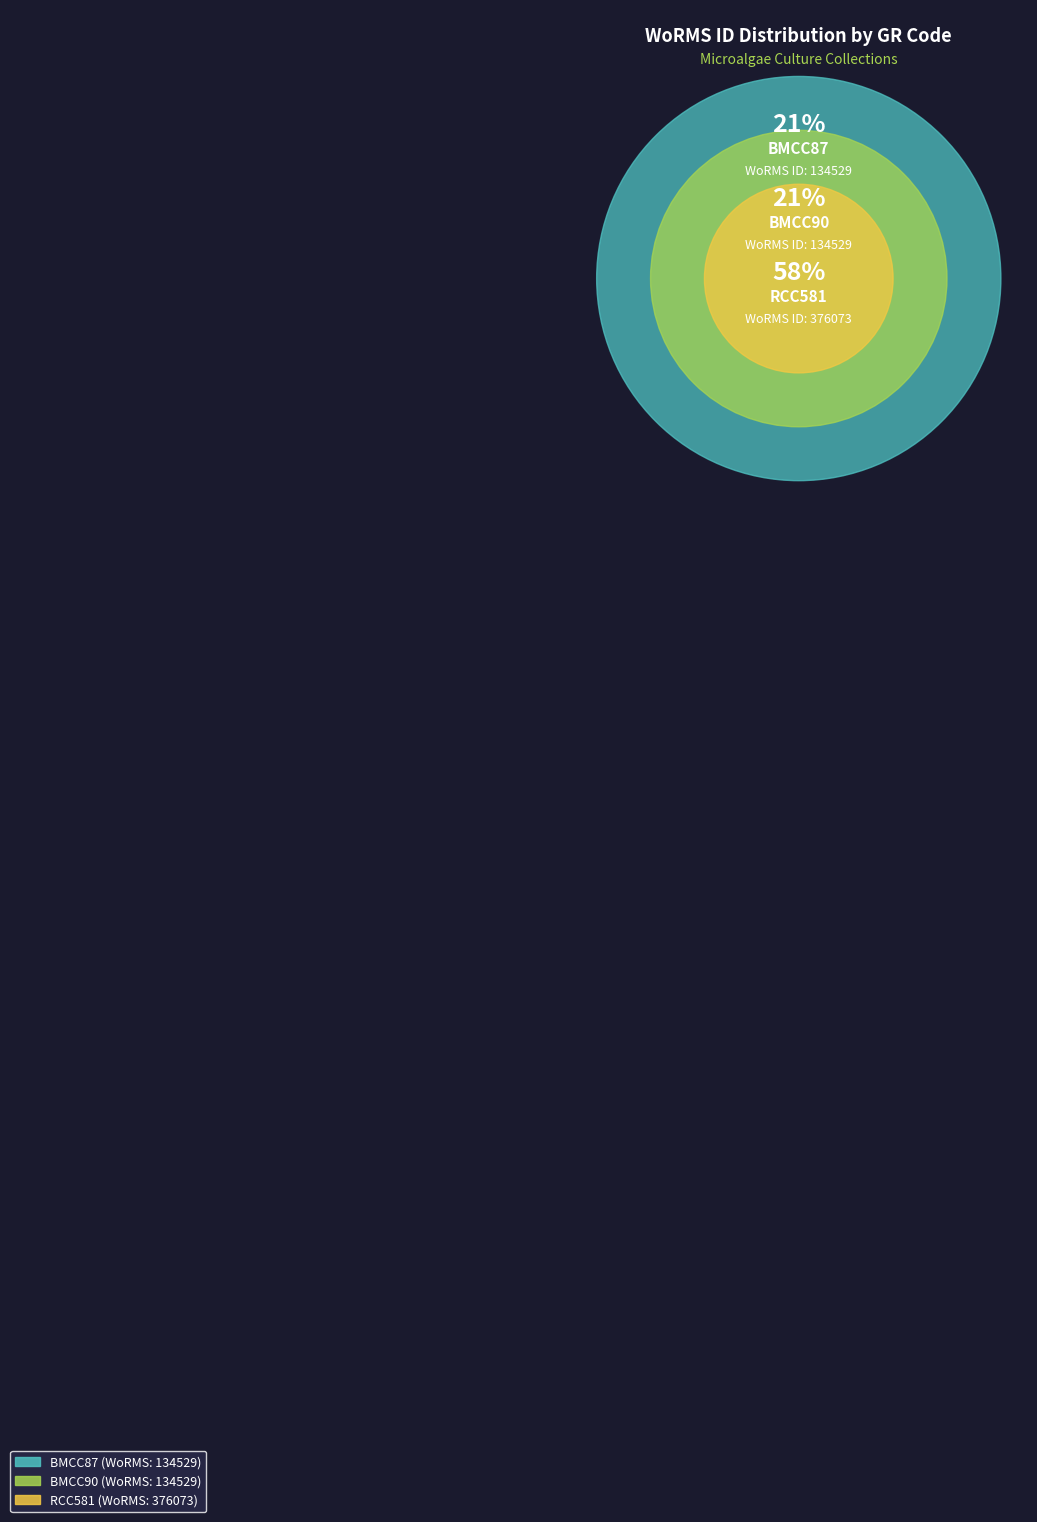

How many slices are in this pie chart?

3